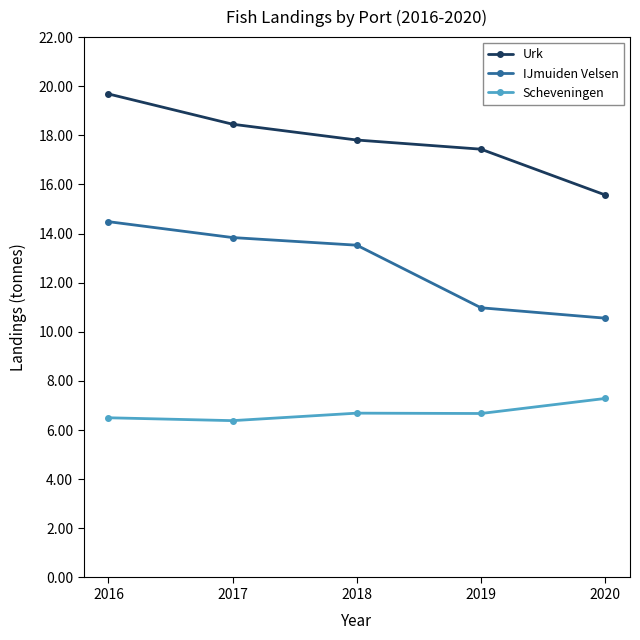

True or false: Urk and Scheveningen intersect in this chart.

False